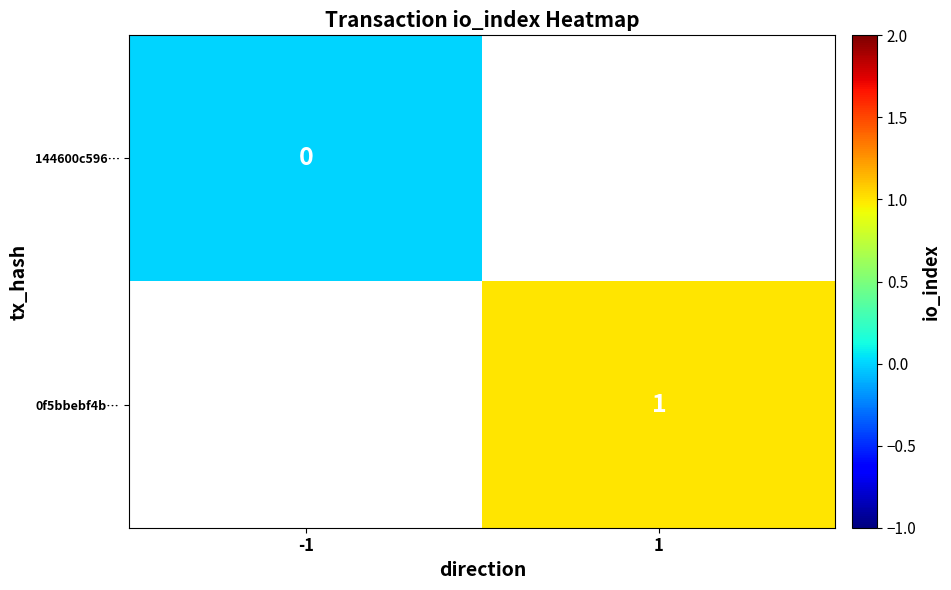

Which series has the largest range (max minus min)?

144600c596…